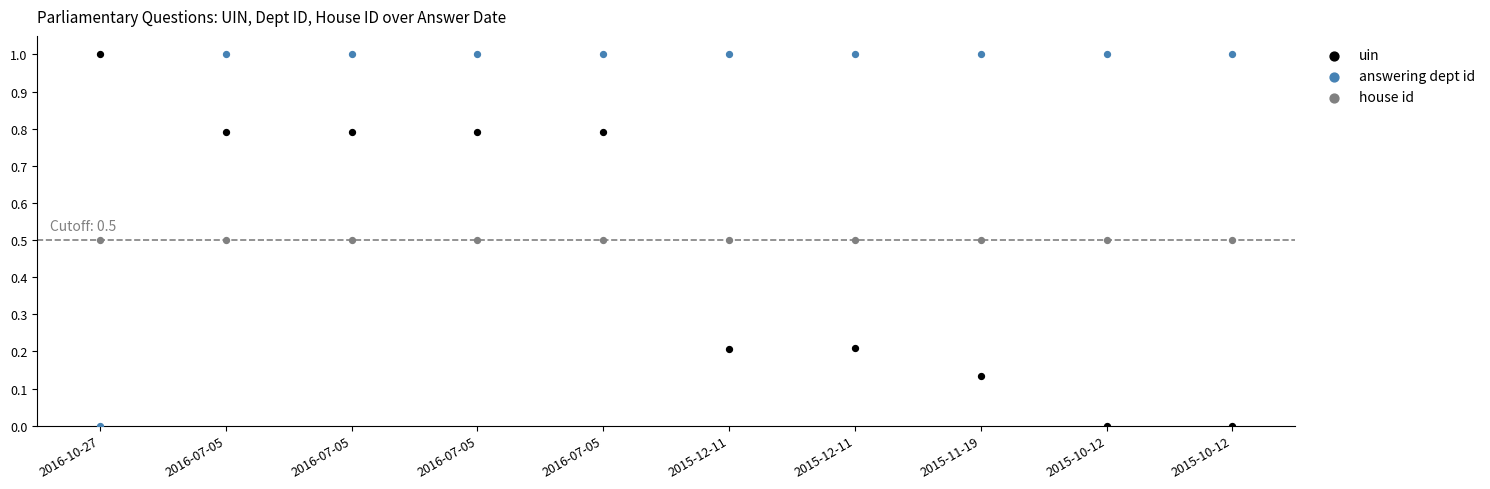

Which series contains the lowest Y value?

uin